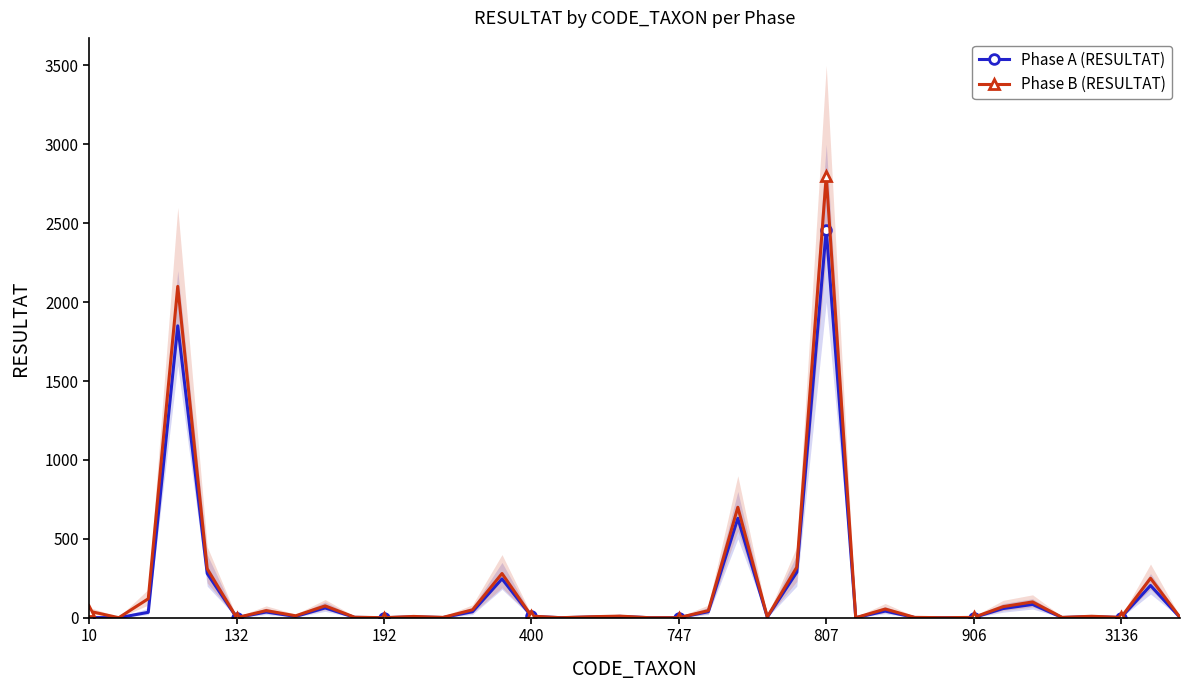

What is the difference between the maximum and minimum values in the Phase B (RESULTAT) series?

2800